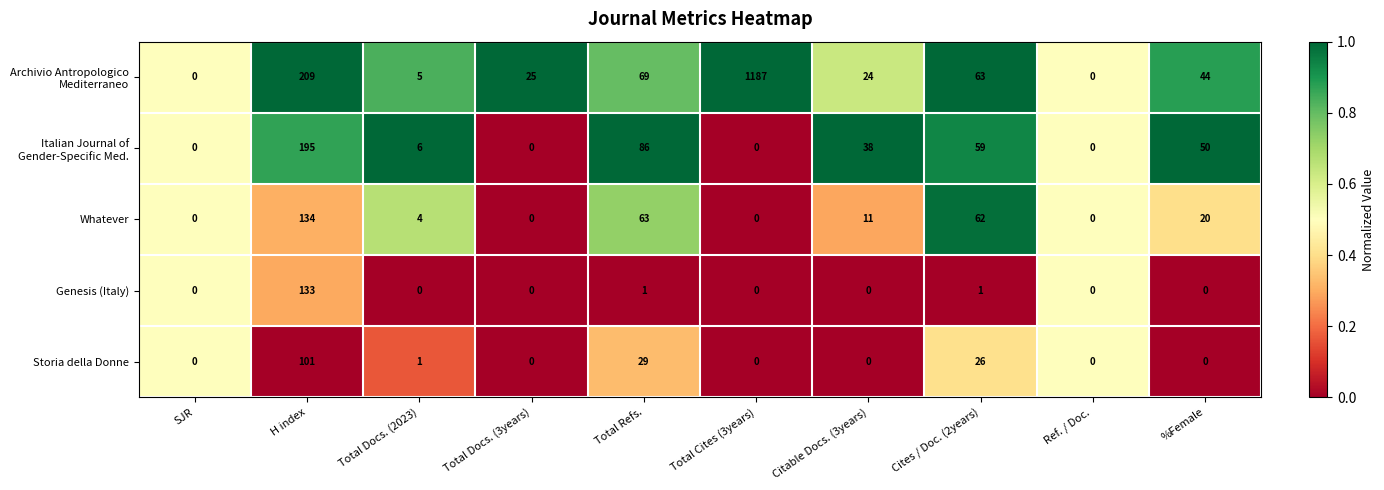

At which category is the sum across all series the highest?

Total Cites (3years)